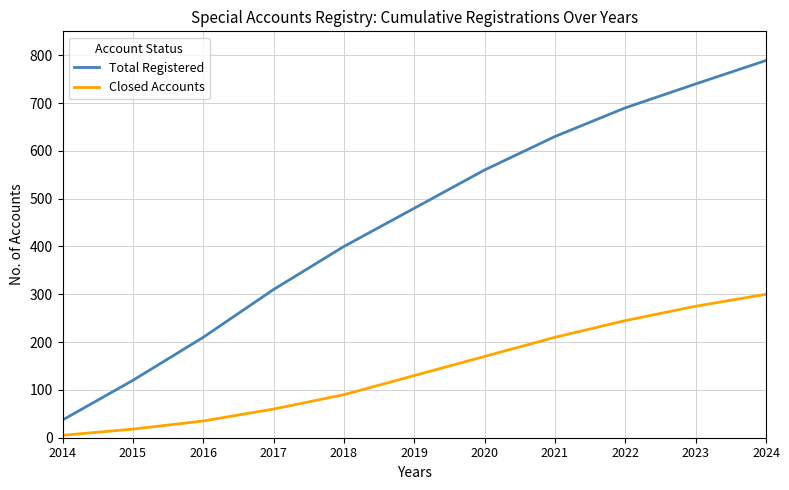

True or false: Total Registered and Closed Accounts intersect in this chart.

False